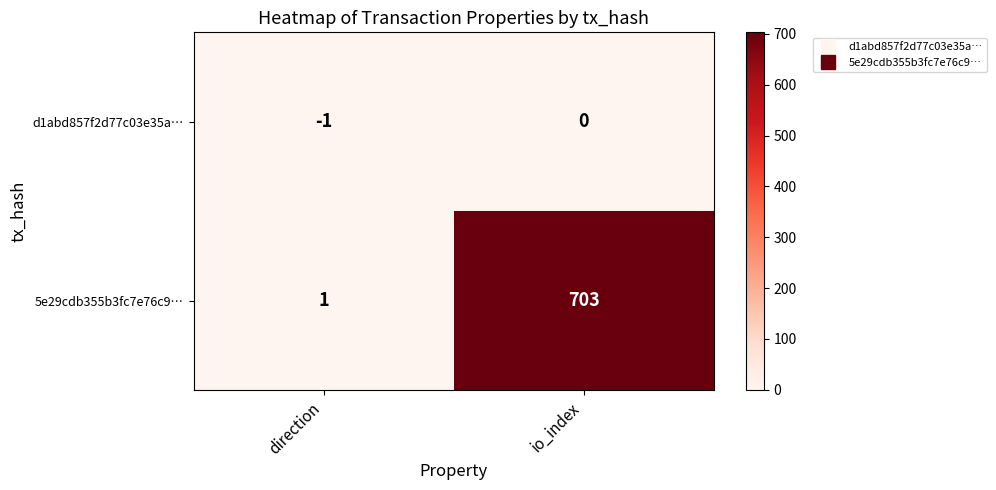

List the series in order of their overall mean, lowest first.

d1abd857f2d77c03e35a…, 5e29cdb355b3fc7e76c9…